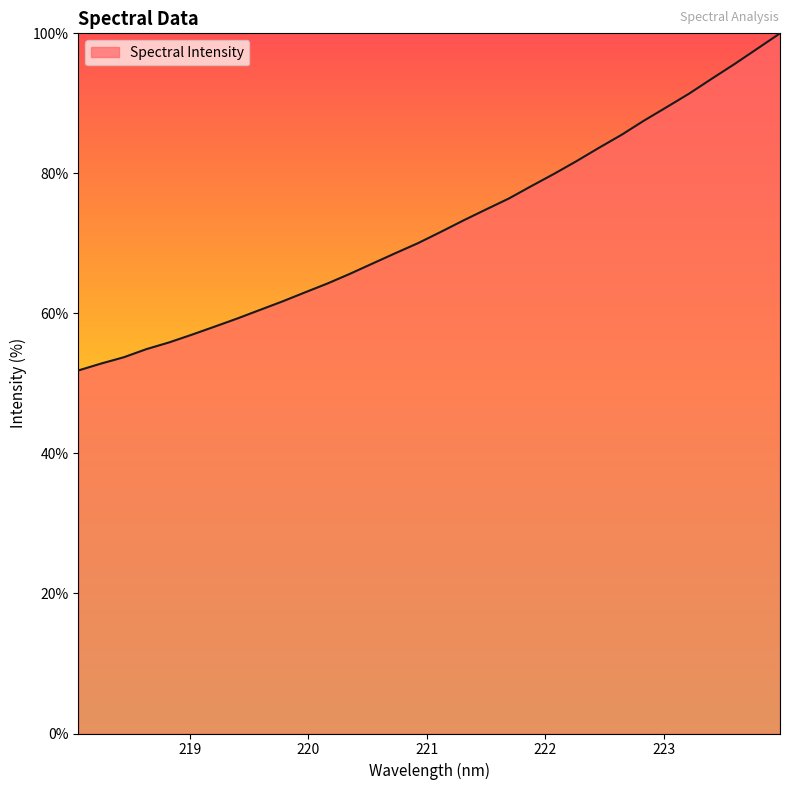

What is the difference between the maximum and minimum values?

48.1